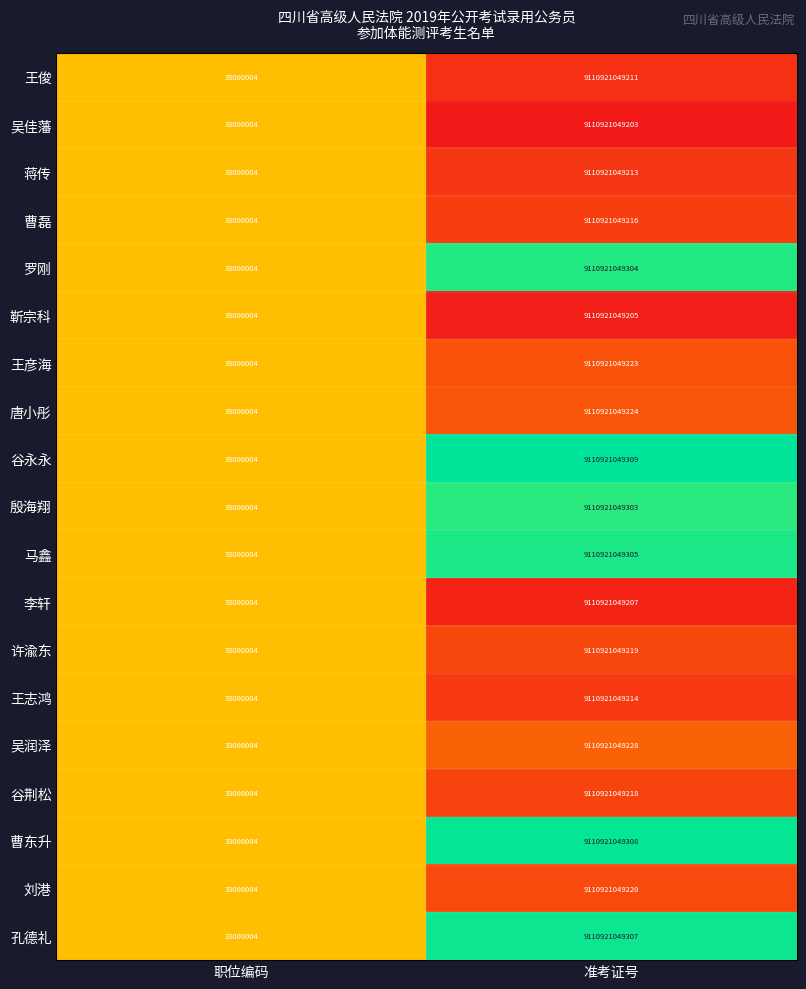

How many series are shown in this chart?

19